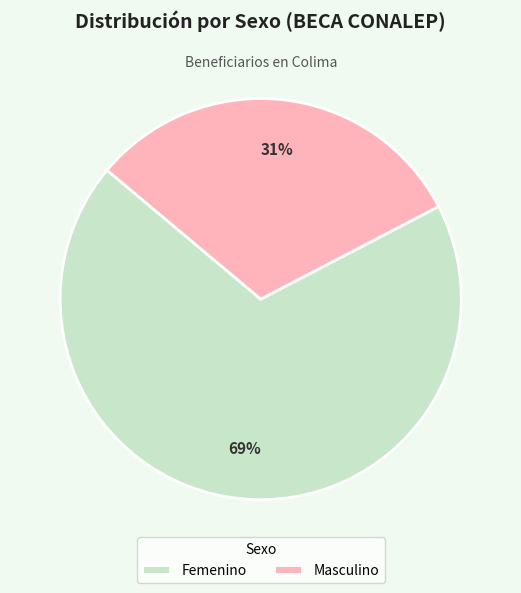

Does any single category account for the majority?

Yes